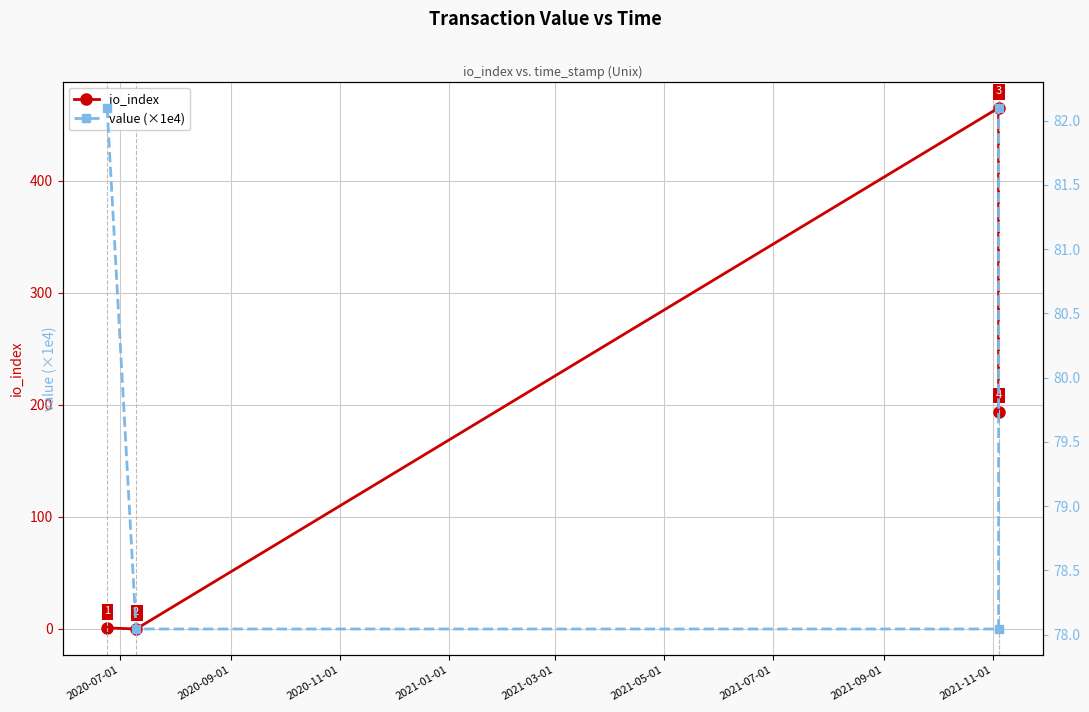

True or false: io_index has more than 0 interior local peaks.

True